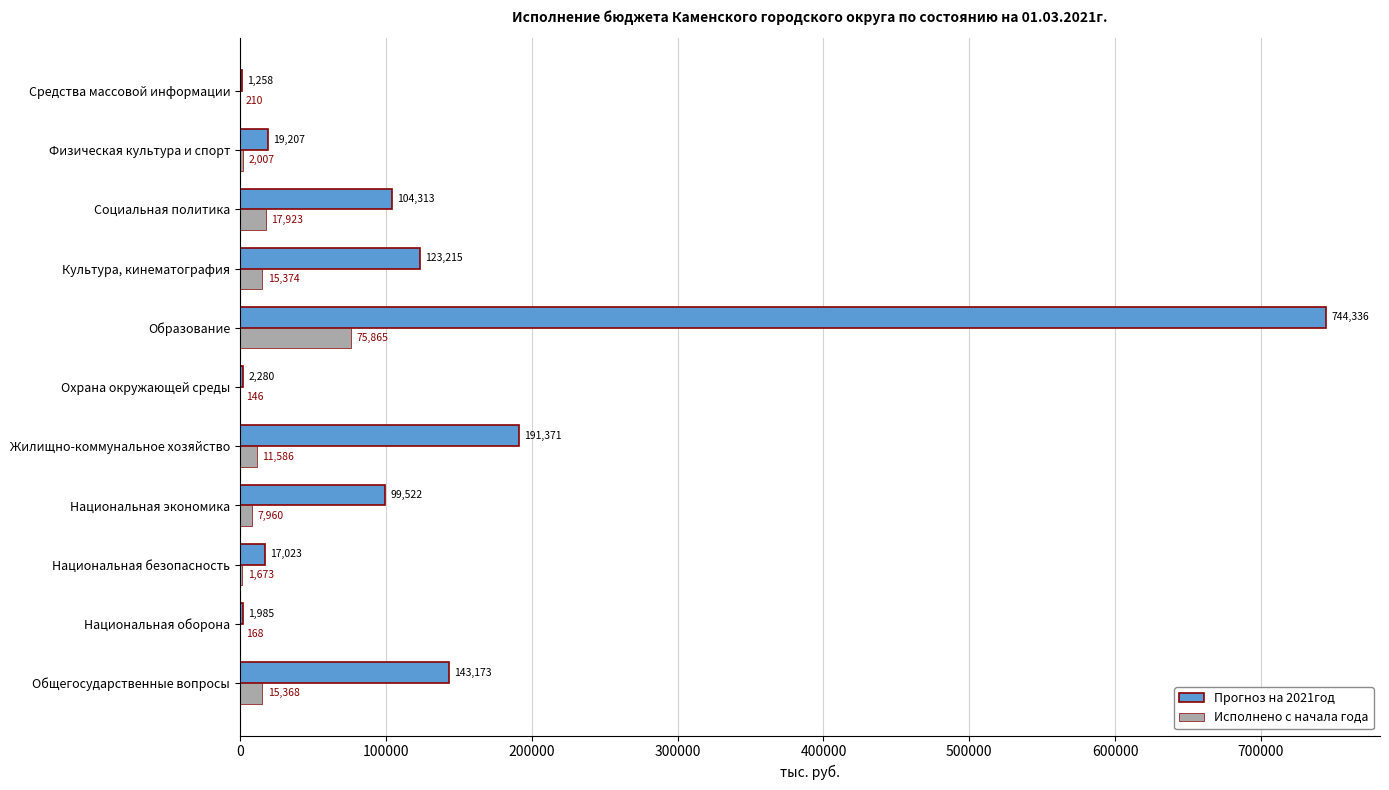

The value of Прогноз на 2021год at Охрана окружающей среды is 2280.0. True or false?

True